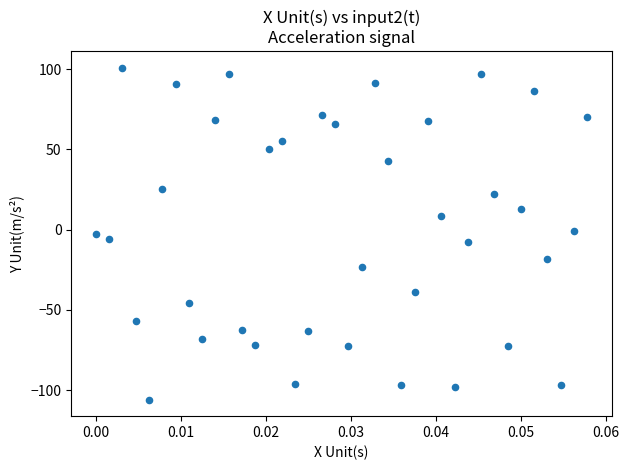

What is the range of Y values (max minus min)?

206.8